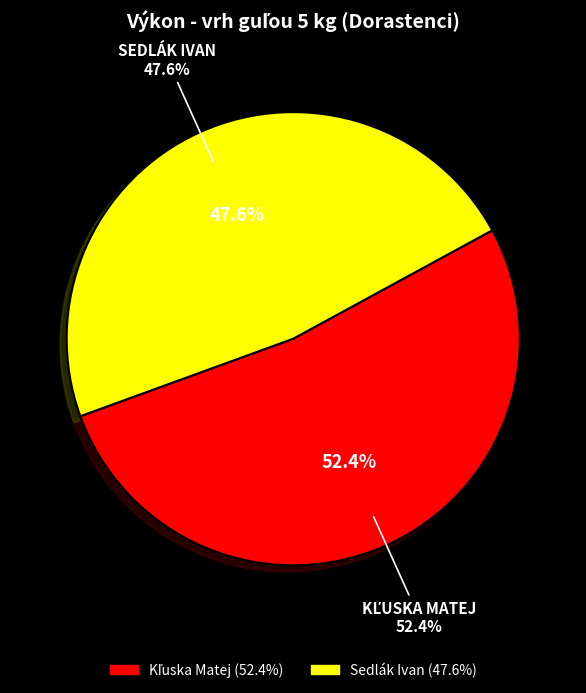

To the nearest percent, what portion does Kľuska Matej represent?

52%